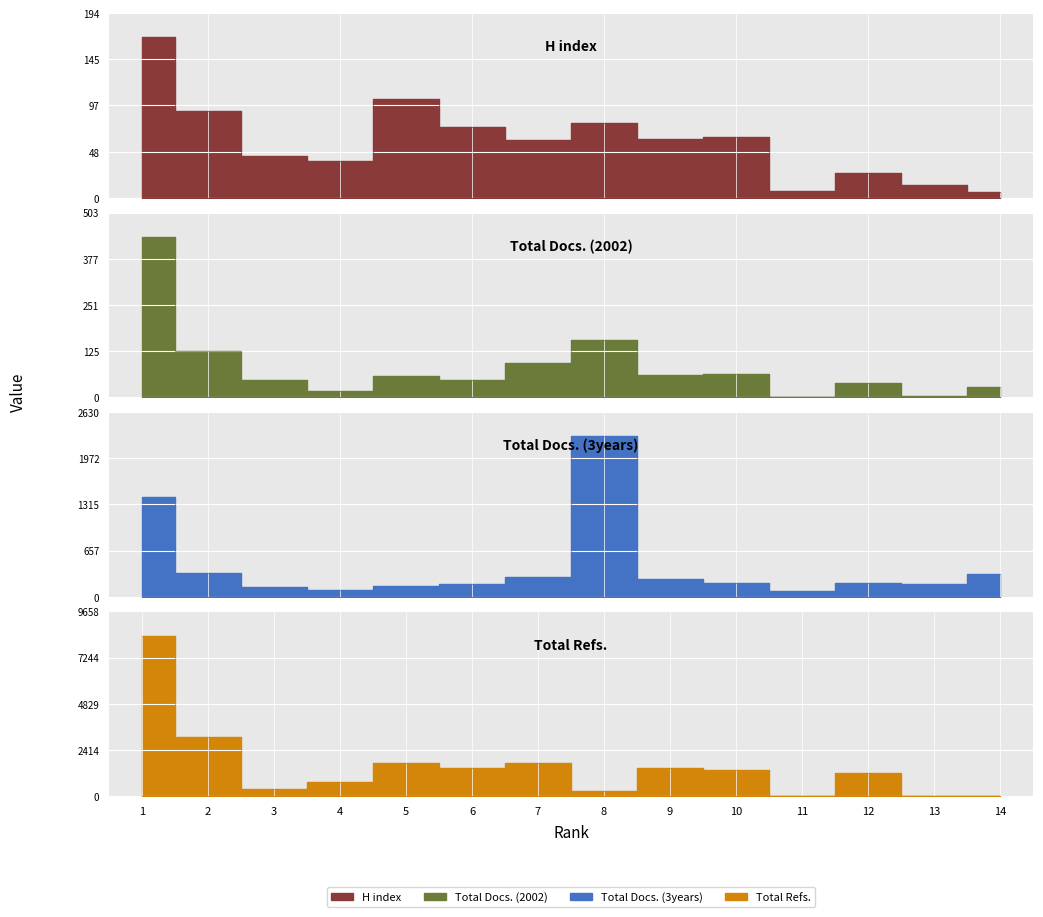

How many values in the Total Docs. (2002) series exceed 58?

6